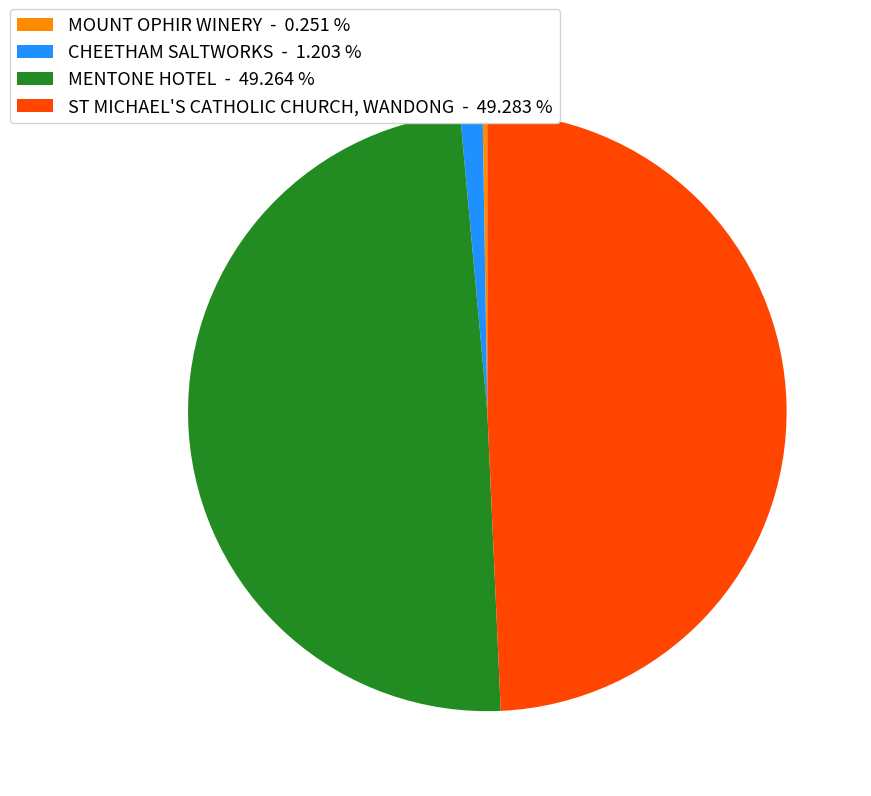

Is there any slice that represents more than half of the pie?

No